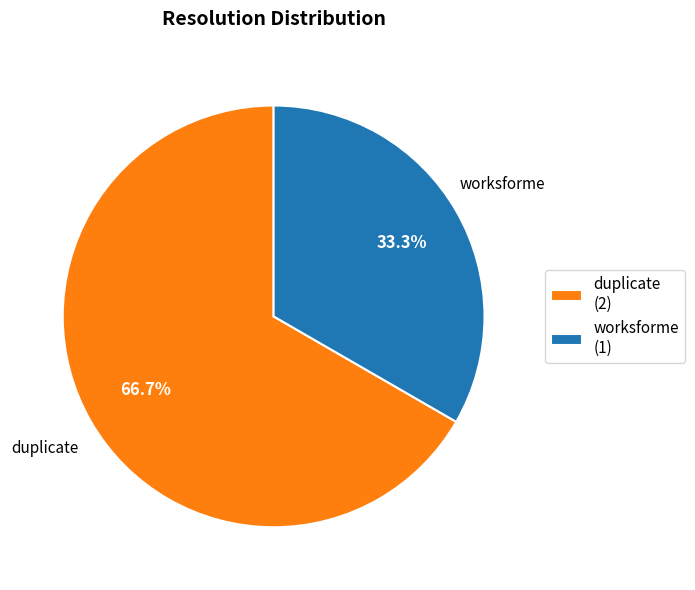

Is there a majority slice in this chart?

Yes